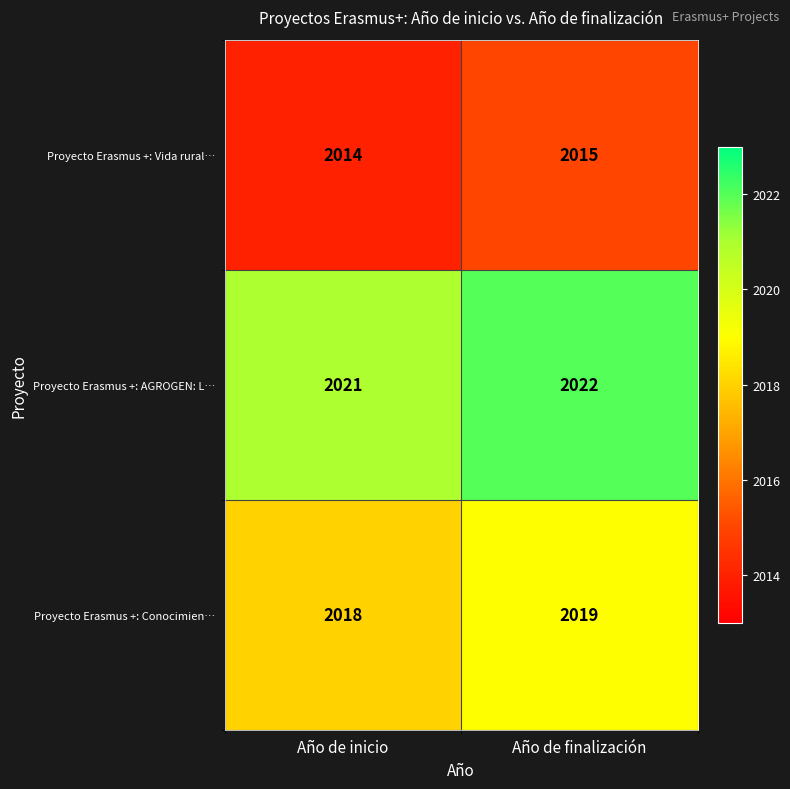

What is the difference between the highest and lowest values at Año de inicio?

7